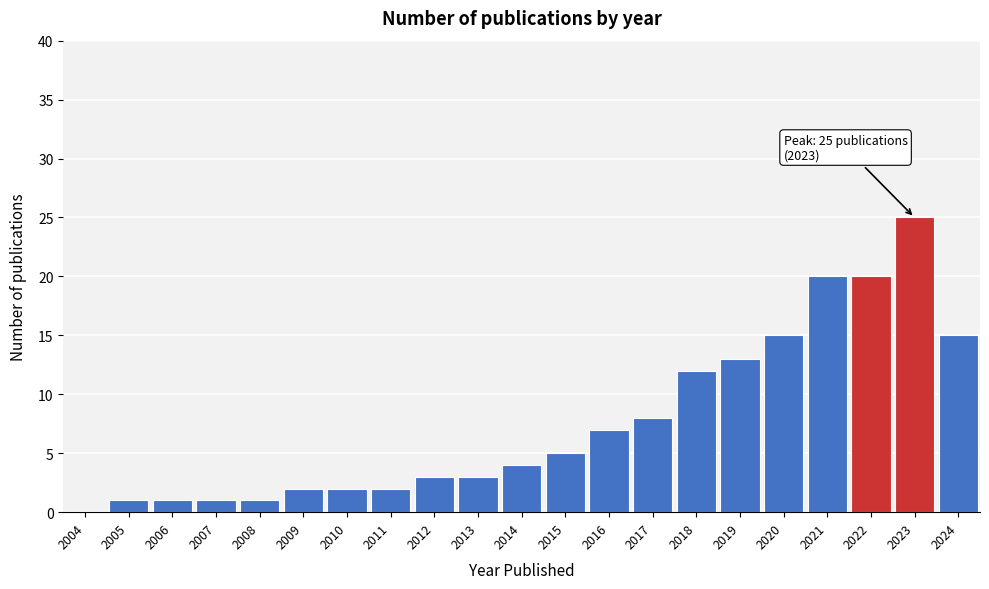

Reading right to left, list all the values displayed in this chart.

2024=15	2023=25	2022=20	2021=20	2020=15	2019=13	2018=12	2017=8	2016=7	2015=5	2014=4	2013=3	2012=3	2011=2	2010=2	2009=2	2008=1	2007=1	2006=1	2005=1	2004=0